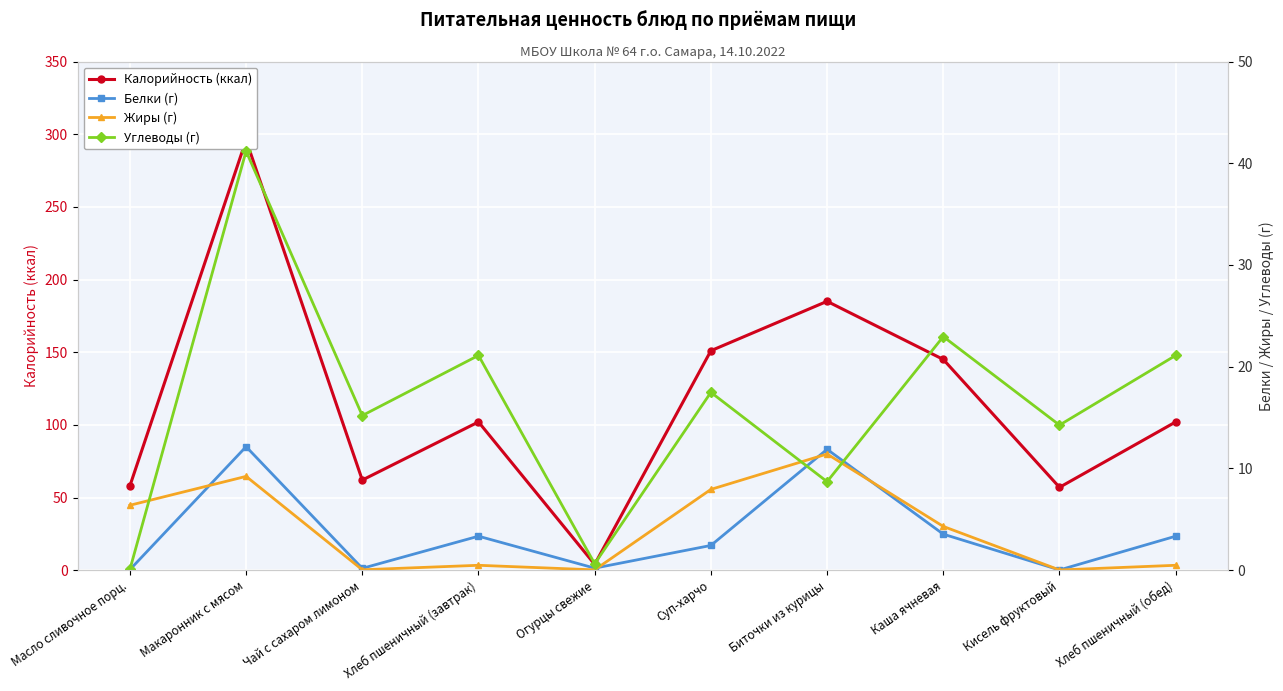

At how many categories does at least one series exceed 289?

1